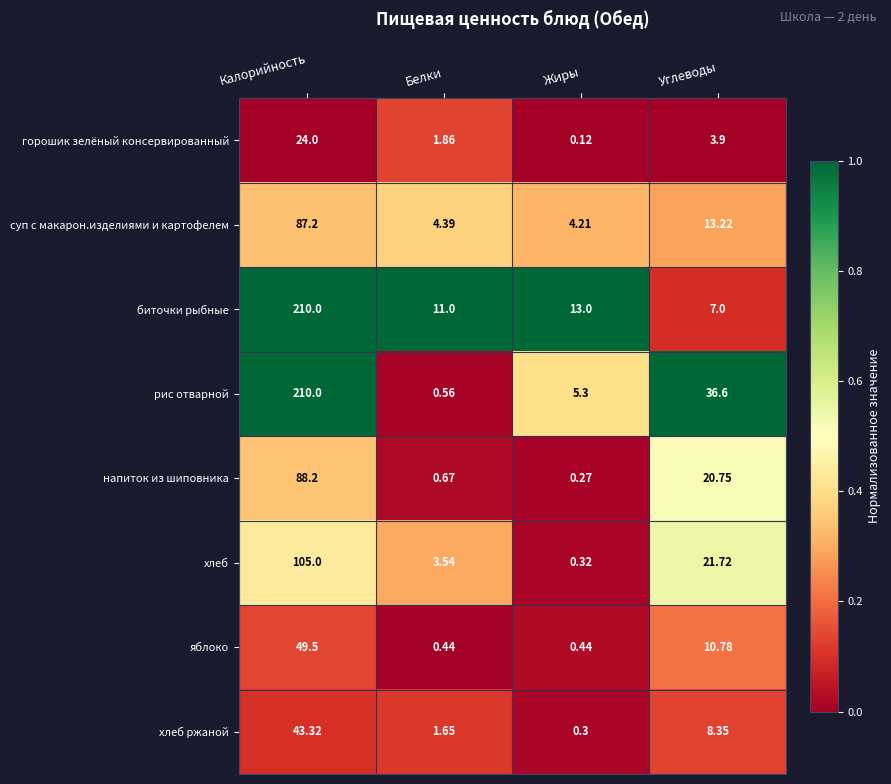

Which series has the largest range (max minus min)?

рис отварной